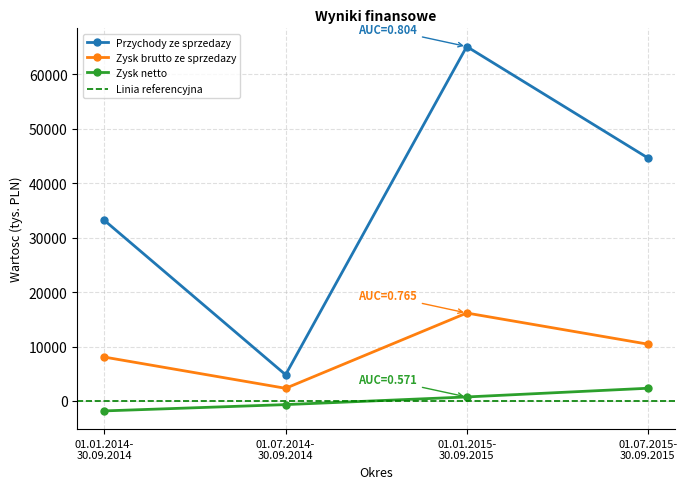

True or false: Zysk brutto ze sprzedazy and Przychody ze sprzedazy cross at least once.

False